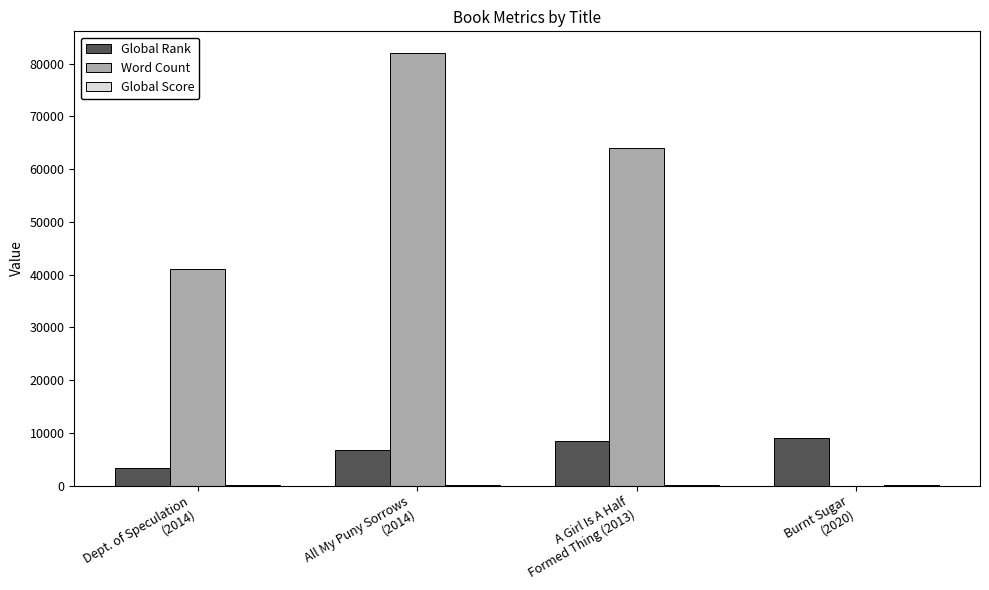

What is the greatest value displayed?

82000